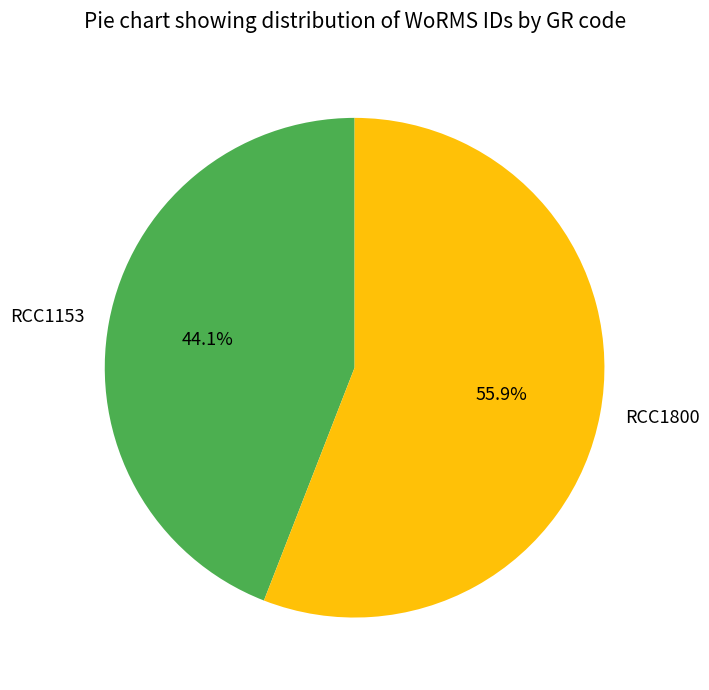

Does any single category account for the majority?

Yes